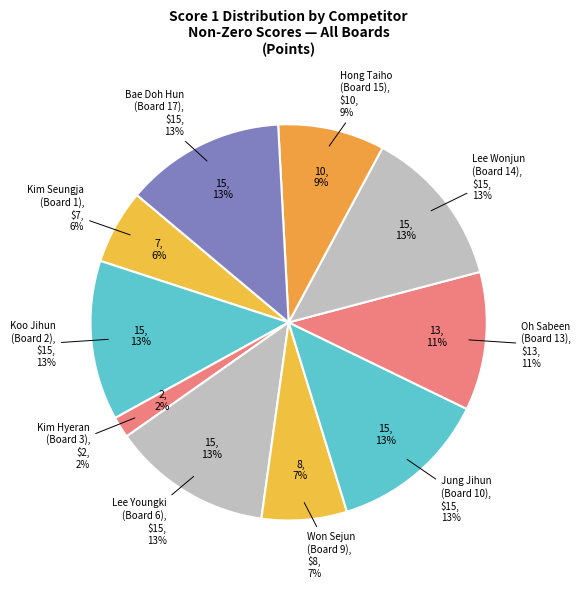

Is there any slice that represents more than half of the pie?

No